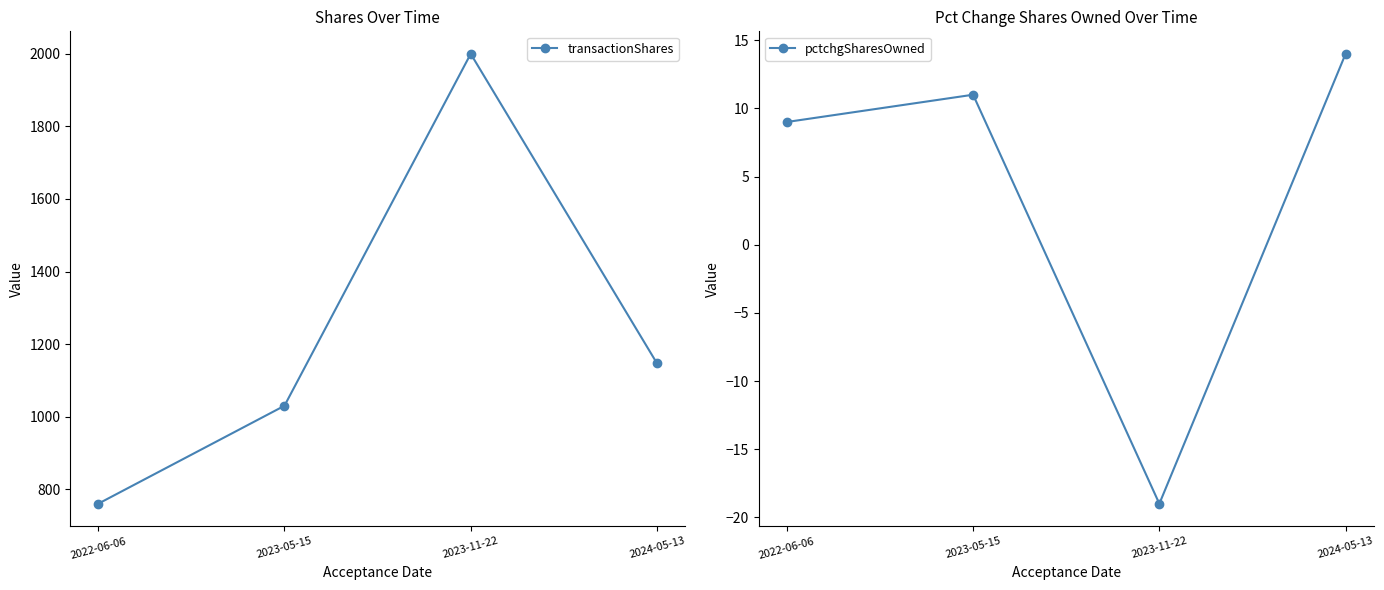

What position from the left is 2023-05-15?

2